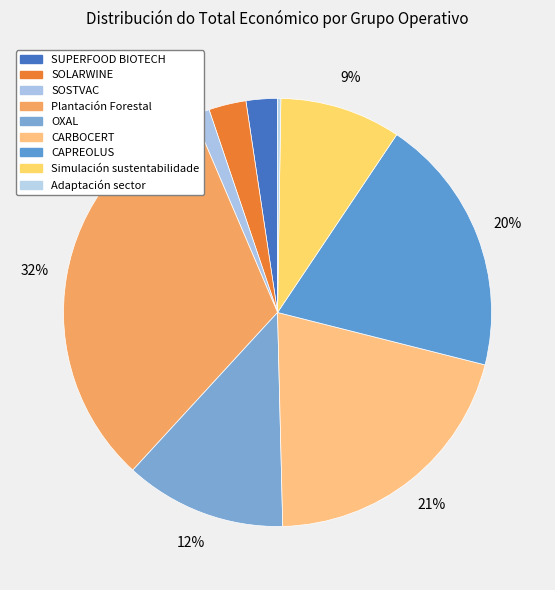

Which has a higher value, SOLARWINE or Adaptación sector?

SOLARWINE